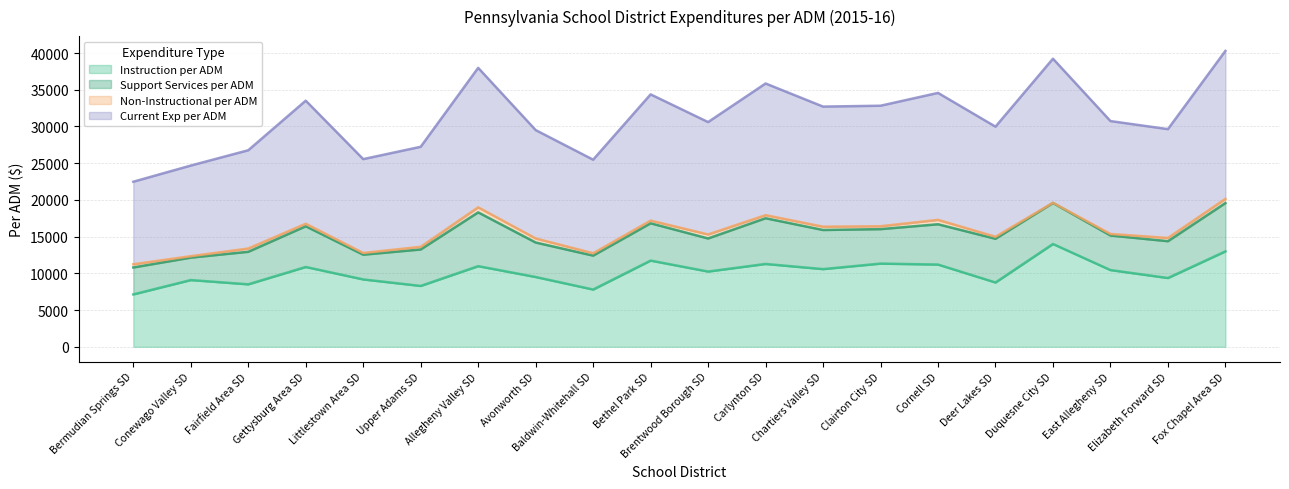

Rank the categories by Current Exp per ADM value from lowest to highest.

Bermudian Springs SD, Conewago Valley SD, Baldwin-Whitehall SD, Littlestown Area SD, Fairfield Area SD, Upper Adams SD, Avonworth SD, Elizabeth Forward SD, Deer Lakes SD, Brentwood Borough SD, East Allegheny SD, Chartiers Valley SD, Clairton City SD, Gettysburg Area SD, Bethel Park SD, Cornell SD, Carlynton SD, Allegheny Valley SD, Duquesne City SD, Fox Chapel Area SD